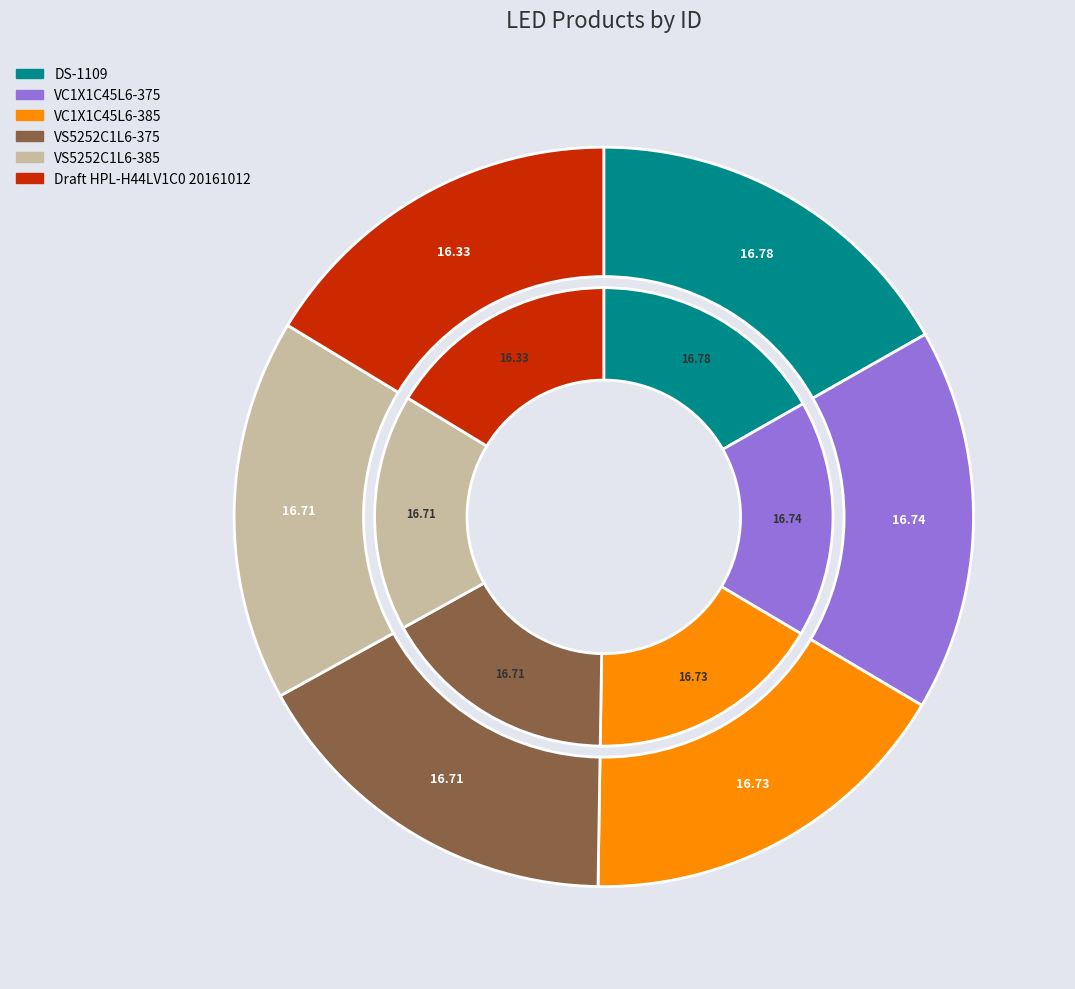

Count the number of slices in the pie.

6